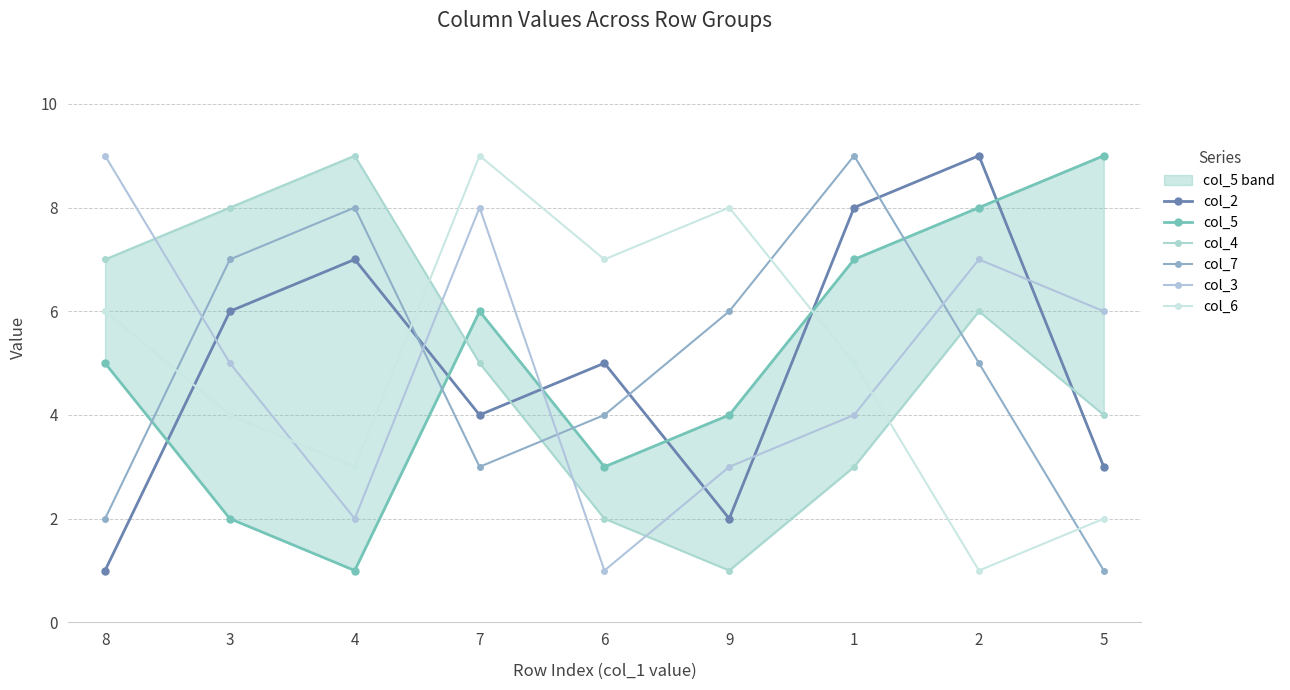

What is the minimum value for col_7?

1